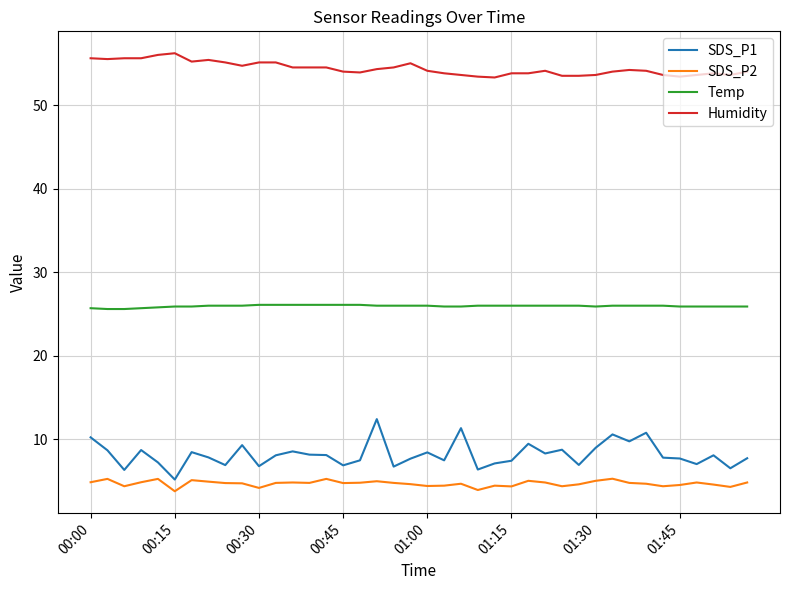

Which series has the widest spread of values?

SDS_P1